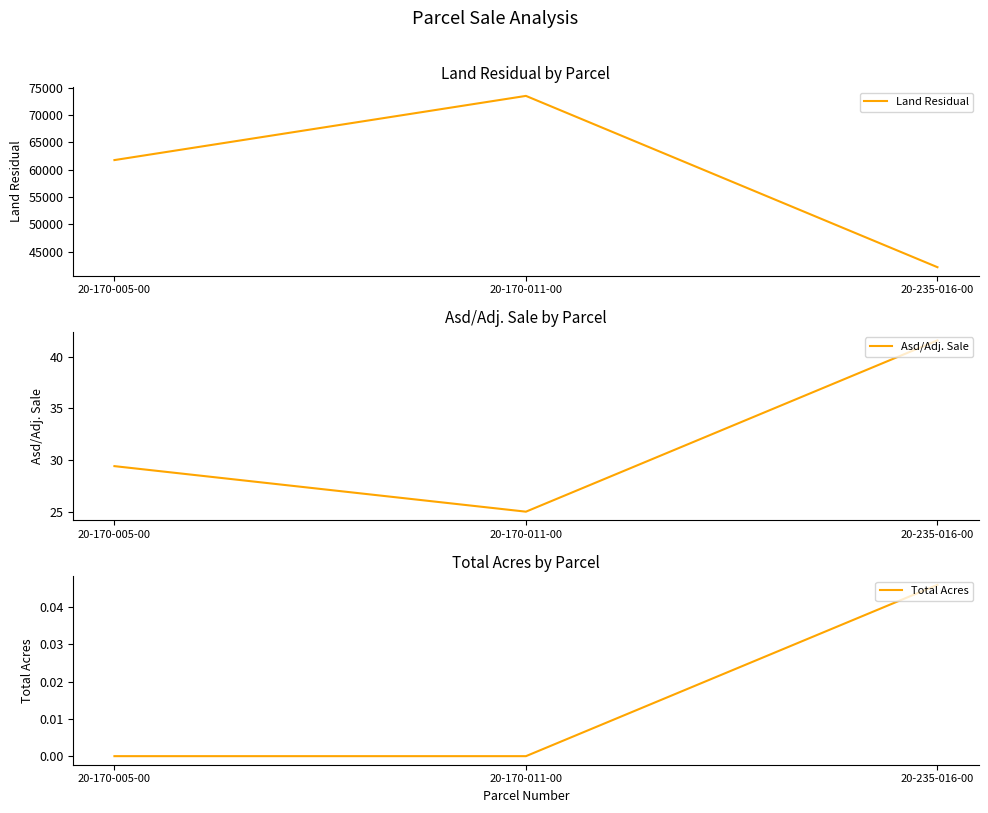

What are all the series names shown in the legend?

Land Residual, Asd/Adj. Sale, Total Acres